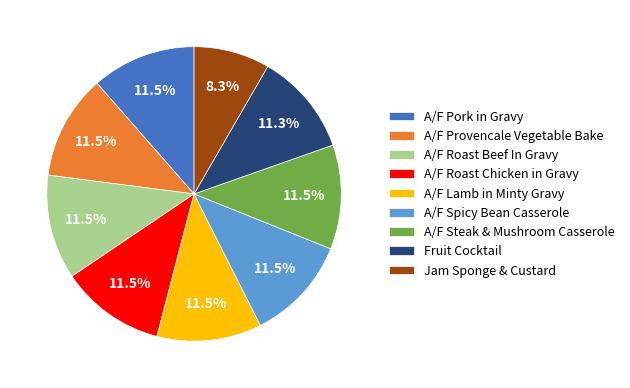

Which category has the smallest portion of the pie?

Jam Sponge & Custard